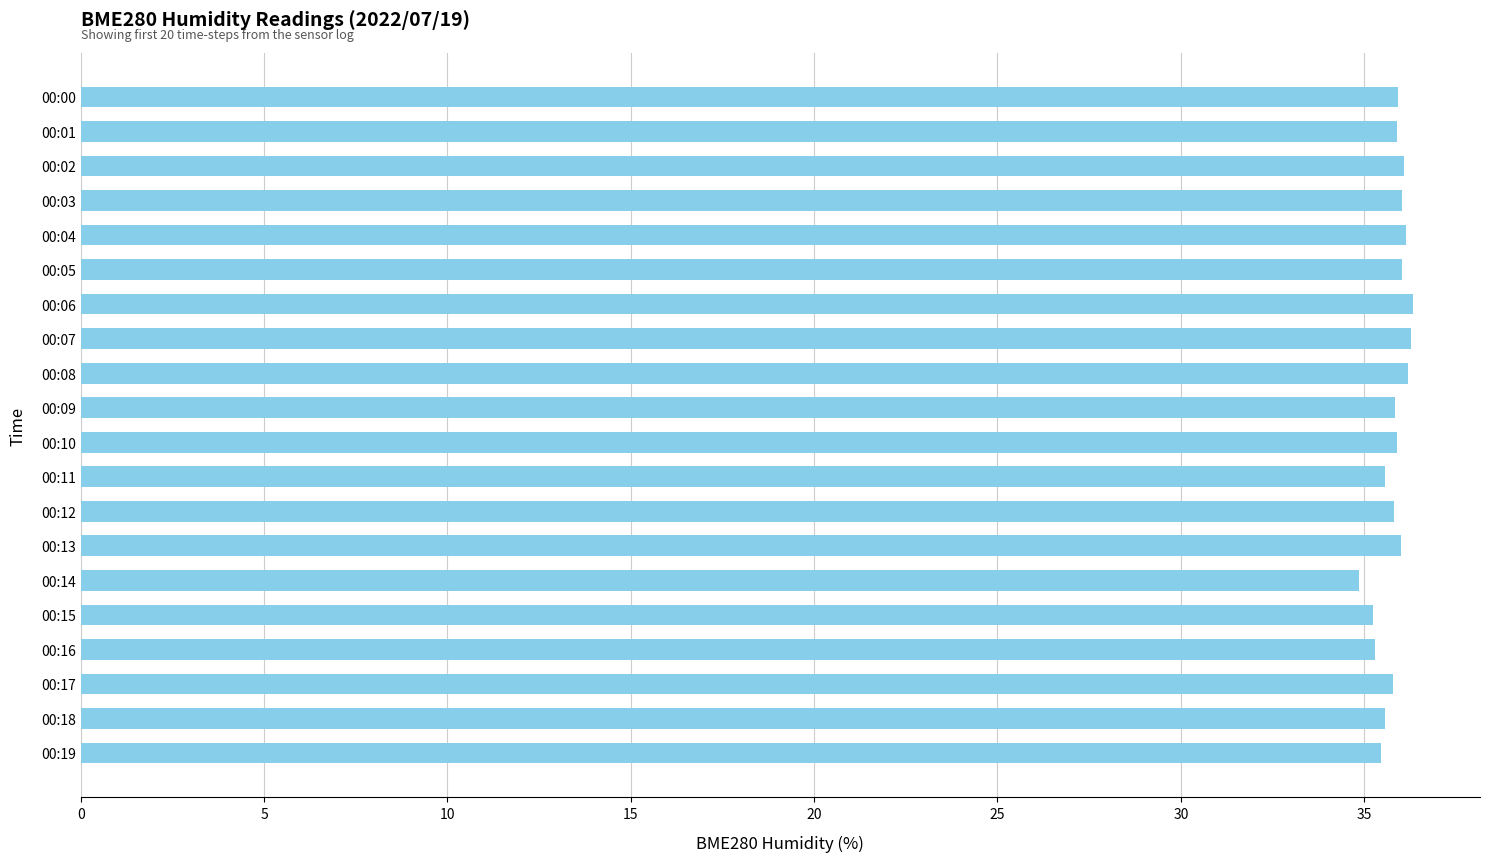

What is the difference between the maximum and second lowest values?

1.1